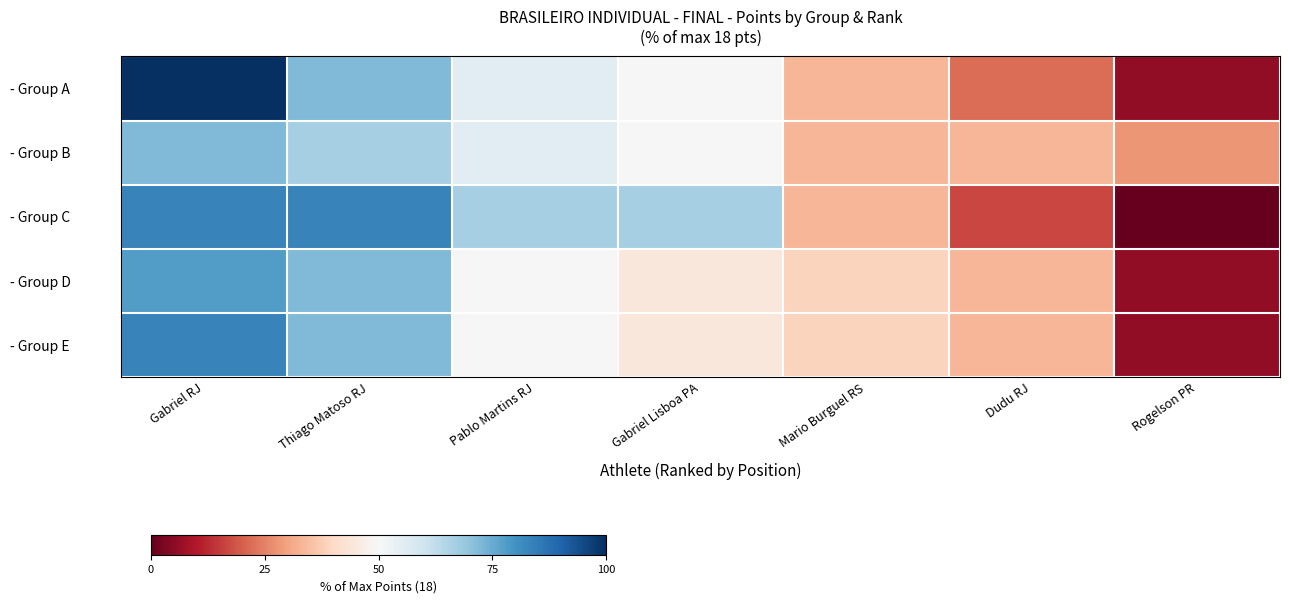

Which has a higher value, Pablo Martins RJ or Dudu RJ?

Pablo Martins RJ